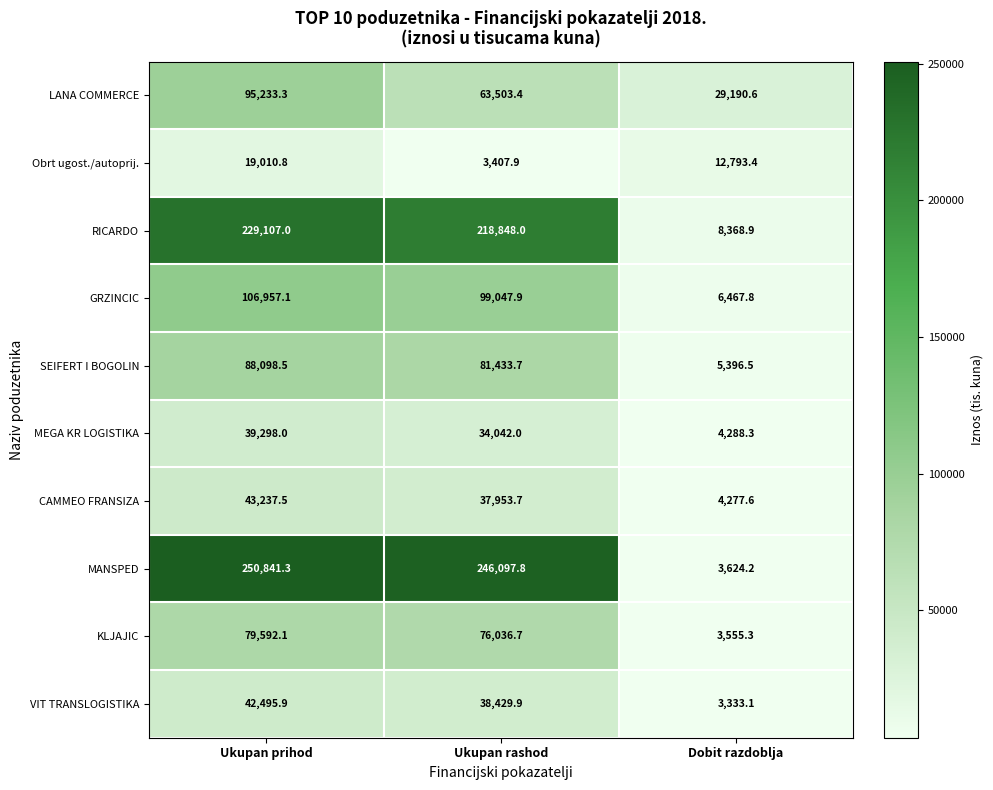

How many values in the MANSPED series are below 246097?

1